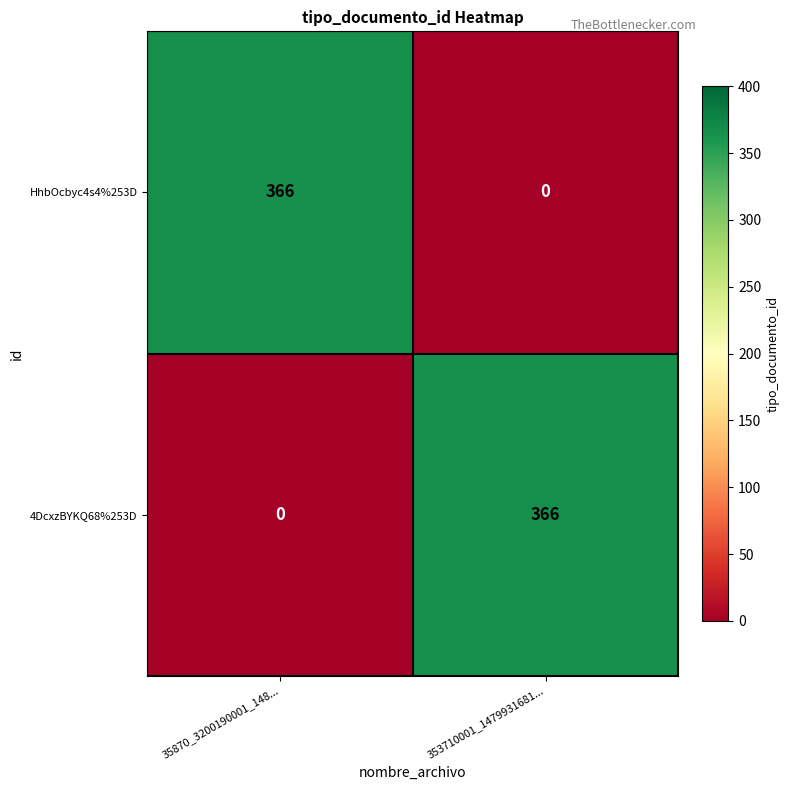

Which category has the highest value in the HhbOcbyc4s4%253D series?

35870_3200190001_148...